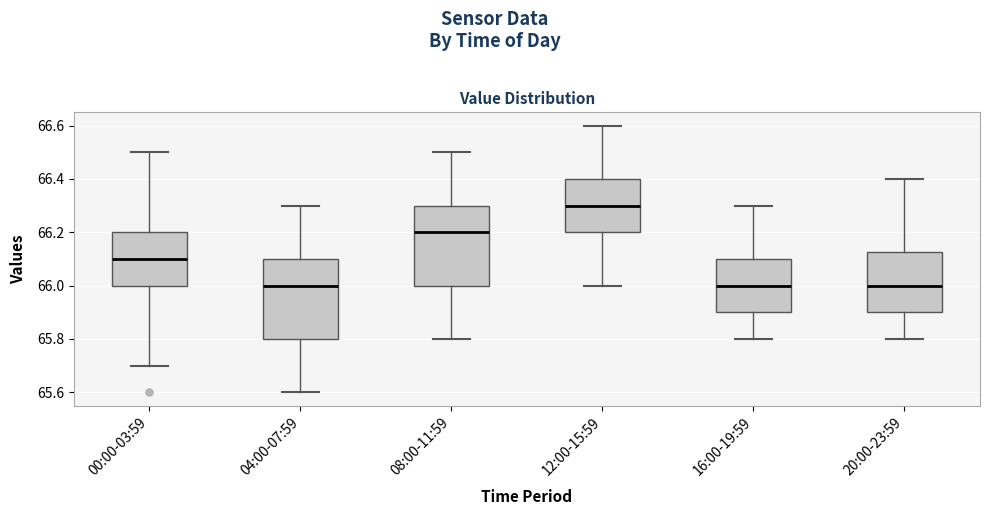

Where does the lower whisker of the box for 20:00-23:59 end on the y-axis? The values are not printed on the chart, so give them approximately, as read against the axis.

65.80